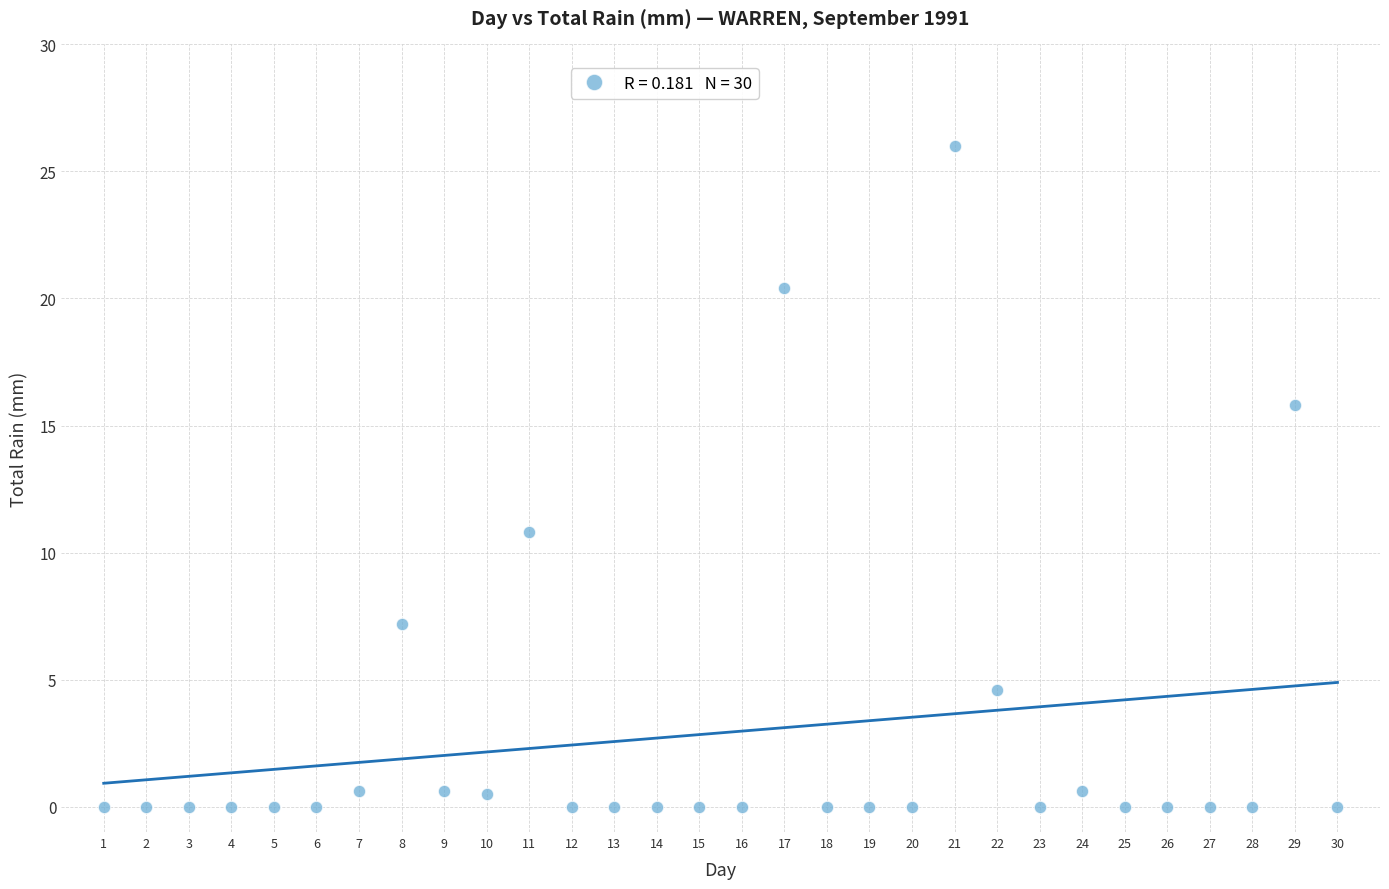

What Y value in the scatter plot is closest to 13?

10.8